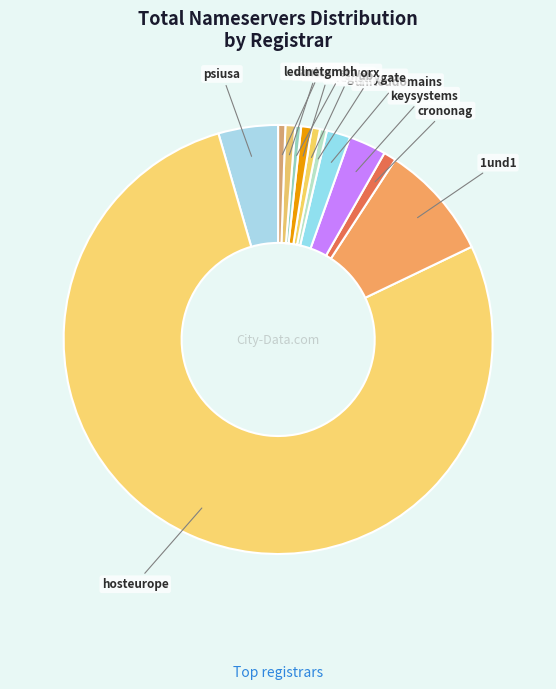

How many slices are in this pie chart?

12